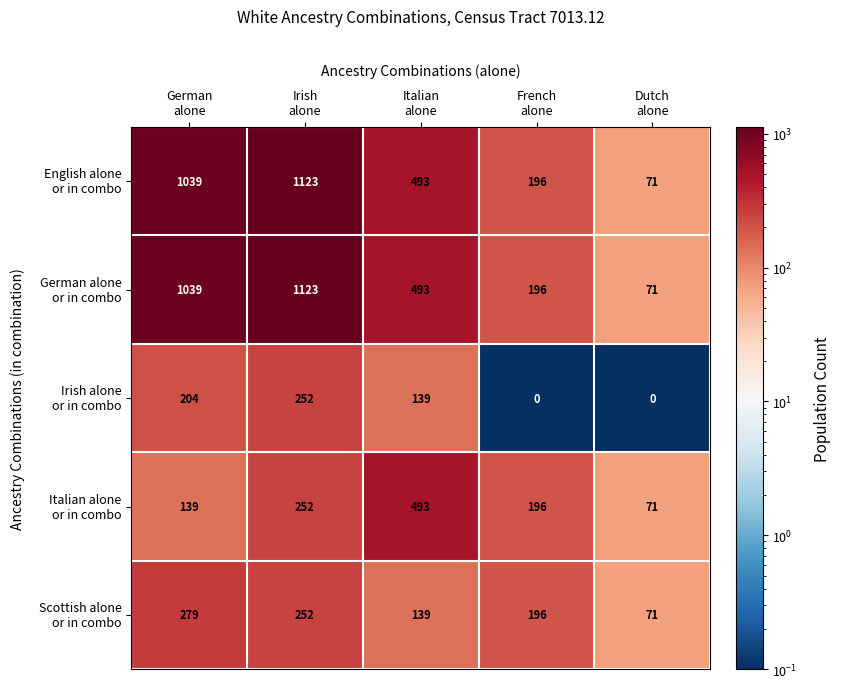

At how many categories does at least one series exceed 967?

2